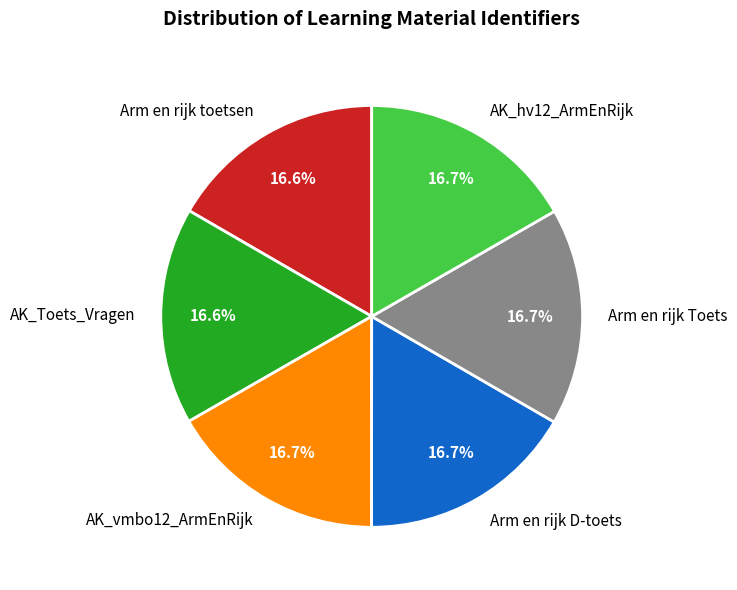

Count the number of slices in the pie.

6